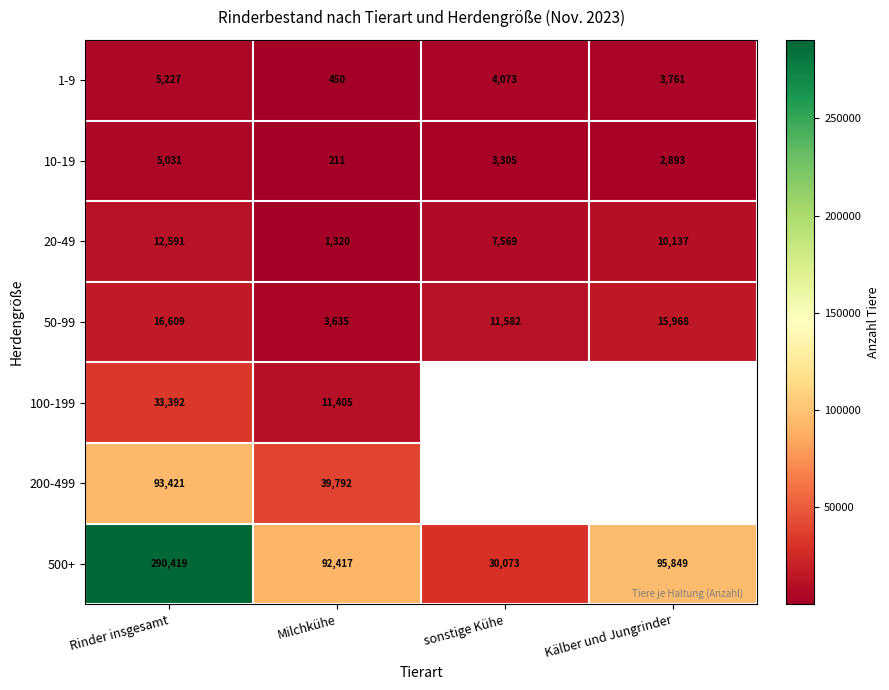

Is it true that 1-9 equals 1121 at Rinder insgesamt?

False